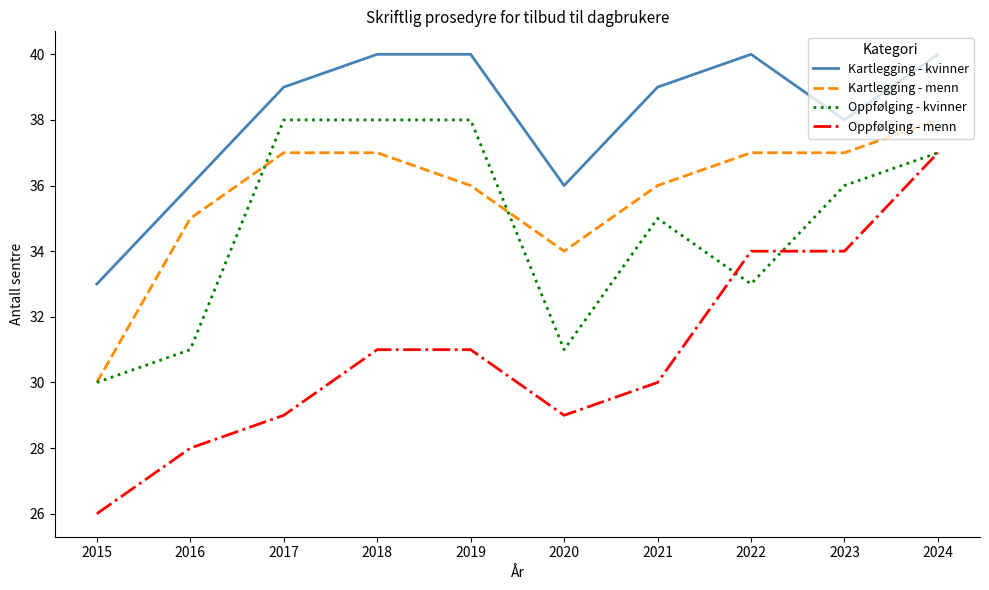

True or false: Kartlegging - kvinner and Oppfølging - menn intersect in this chart.

False